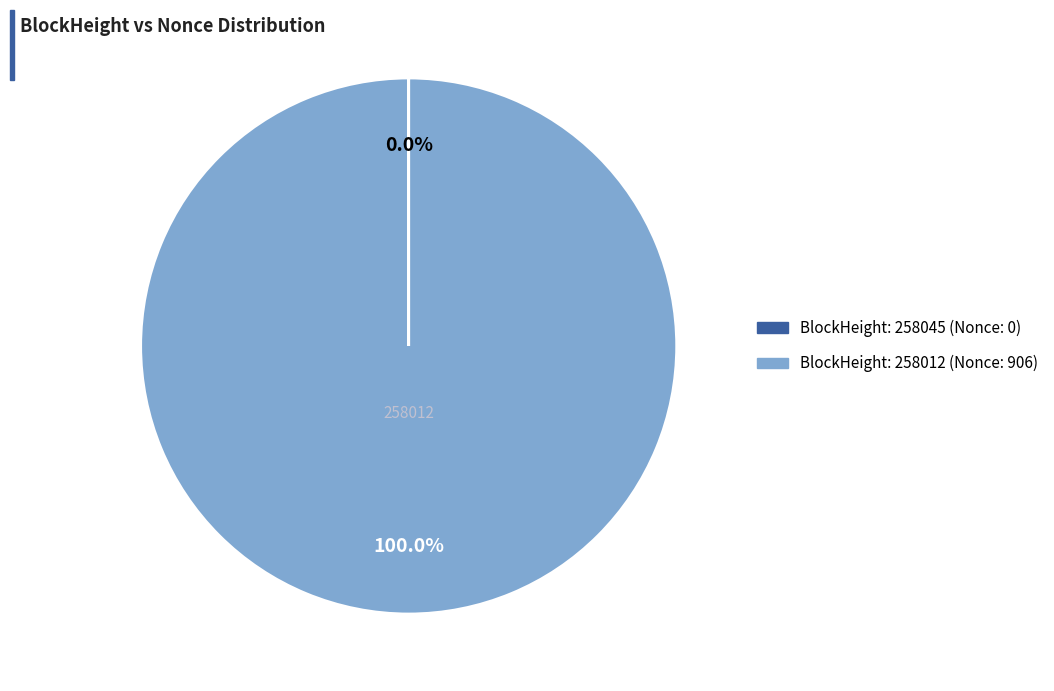

Is there a majority slice in this chart?

Yes